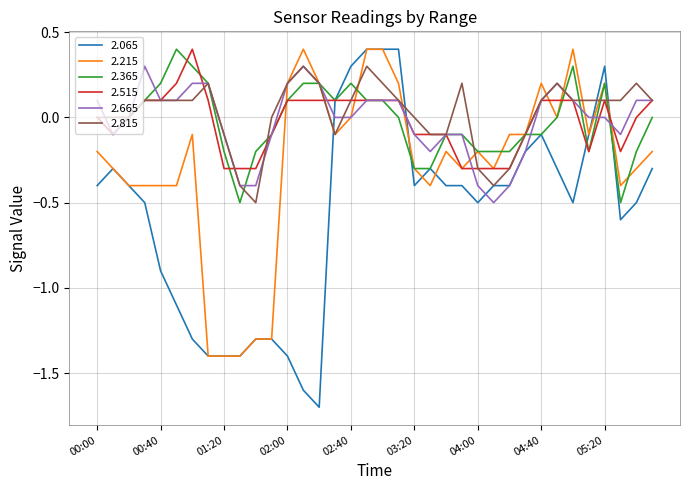

Which series has the largest range (max minus min)?

2.065